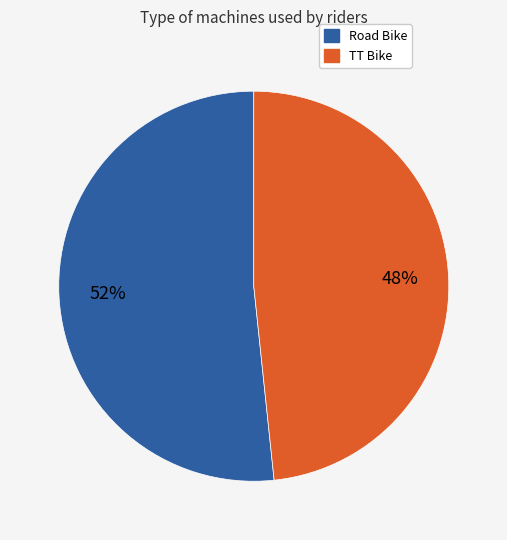

Which slice is the largest?

Road Bike